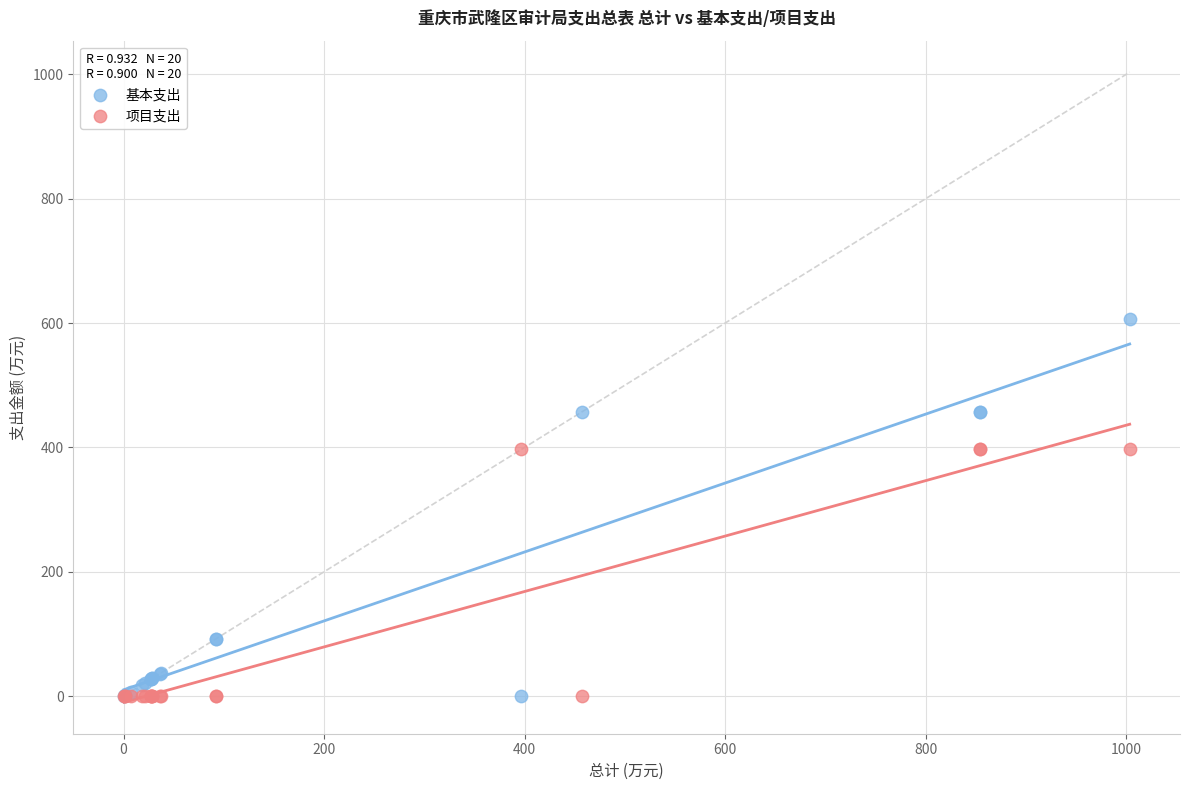

What are all the series names shown in the legend?

基本支出, 项目支出